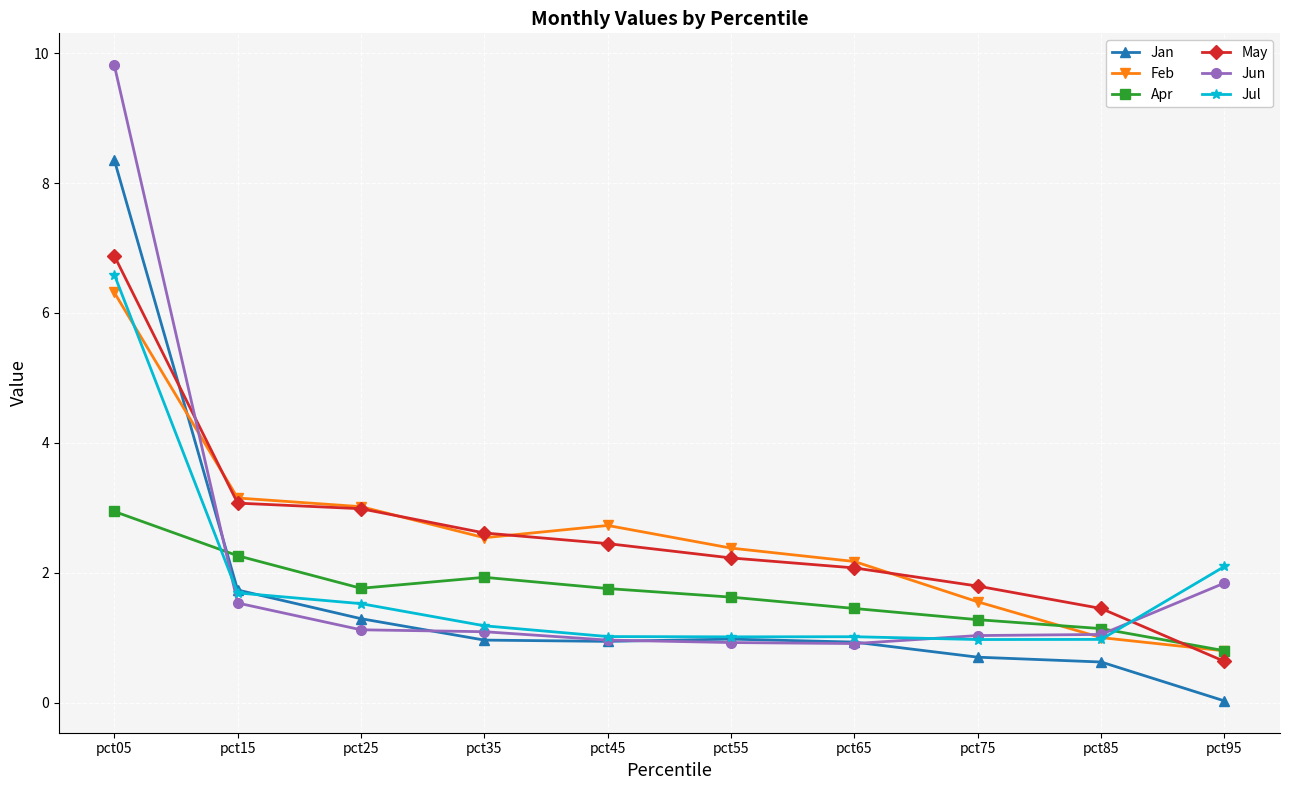

Does the chart display data point markers on the line(s)?

Yes